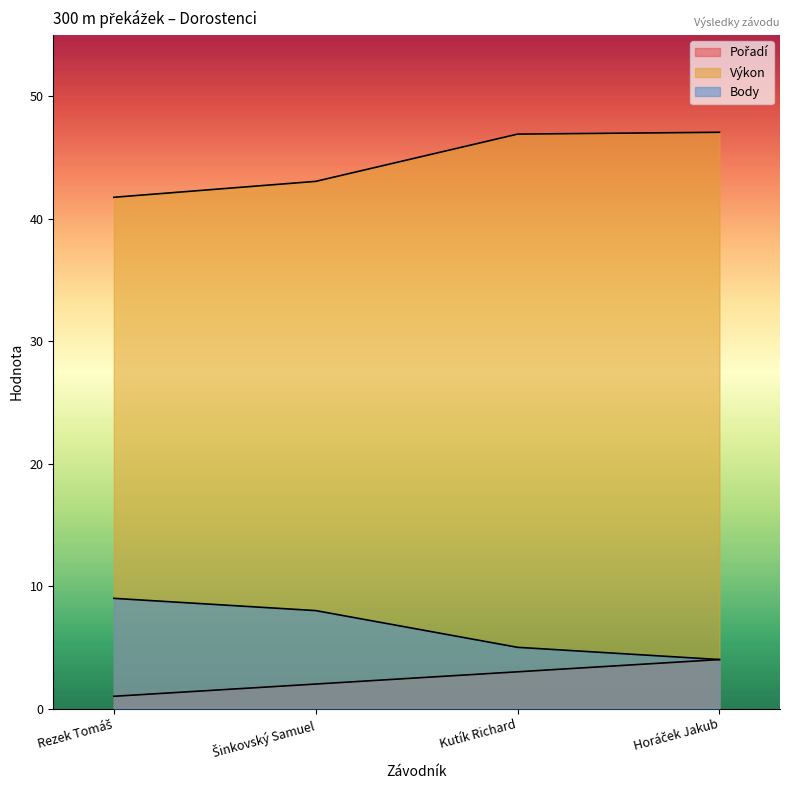

Rank the series at Šinkovský Samuel from highest to lowest value.

Výkon, Body, Pořadí